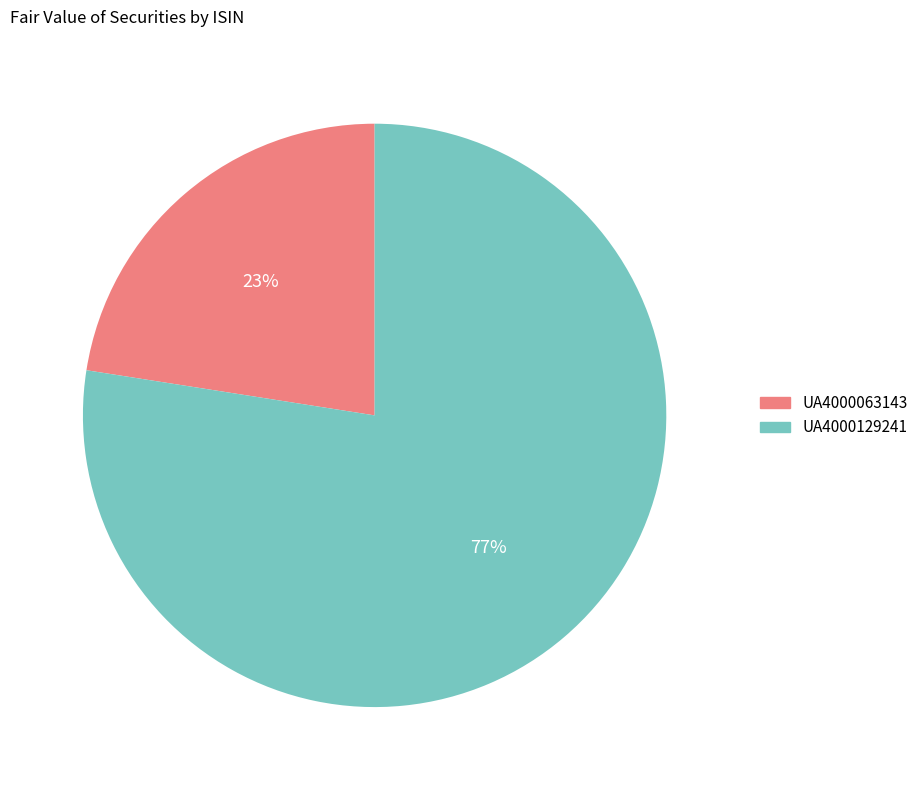

How many slices are in this pie chart?

2